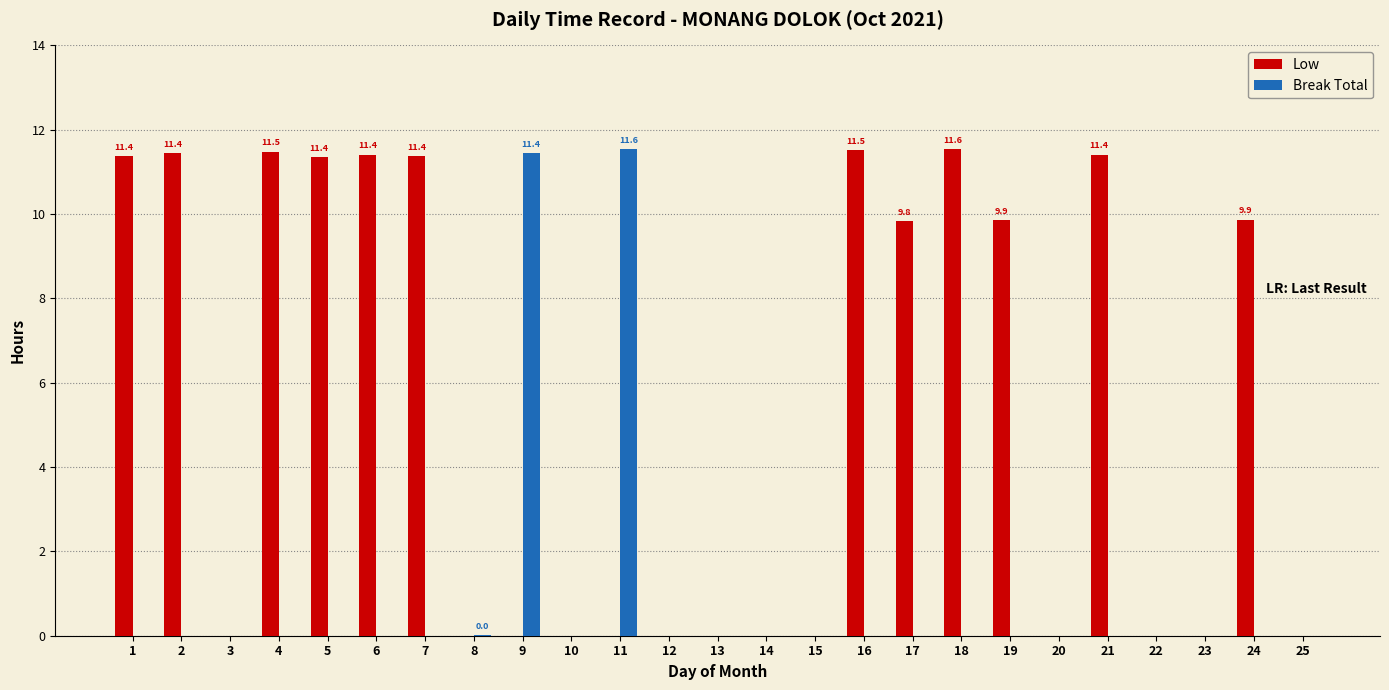

What is the sum of all Break Total values?

23.0